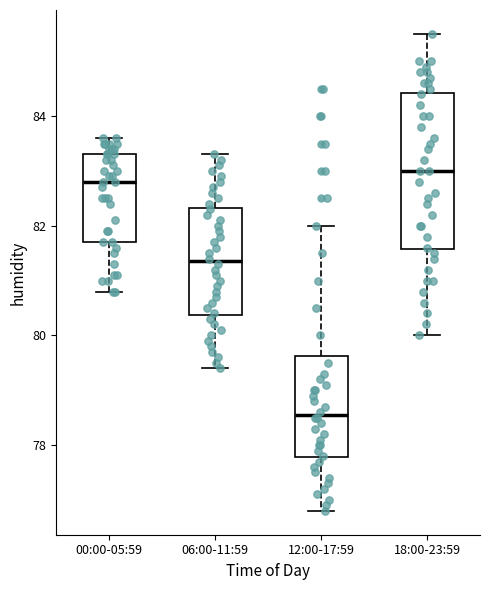

Which box's median line is the lowest?

12:00-17:59